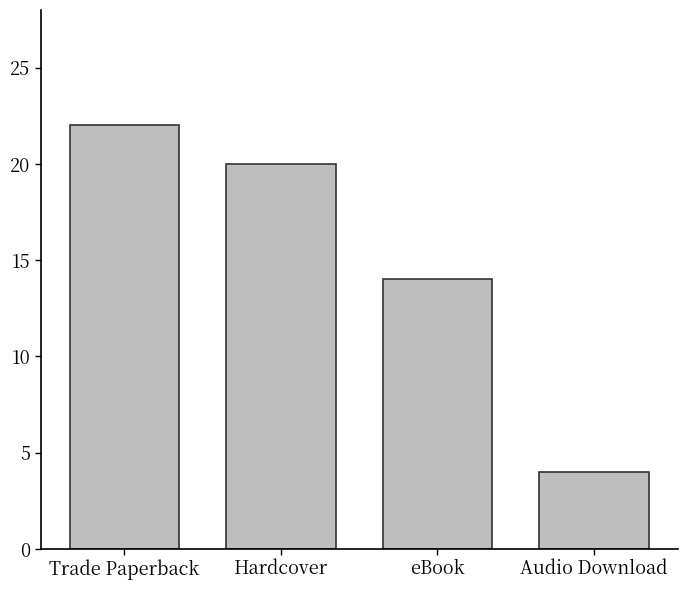

What is the sum of the values at Audio Download and eBook?

18